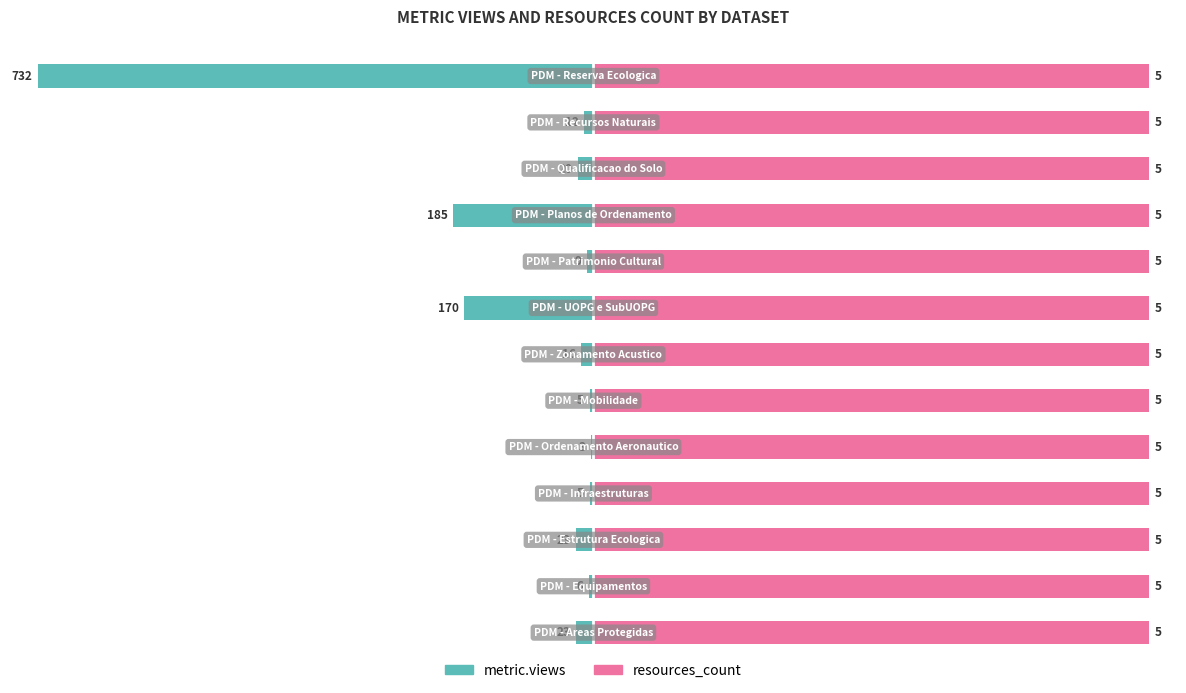

How many bars are there in total?

26